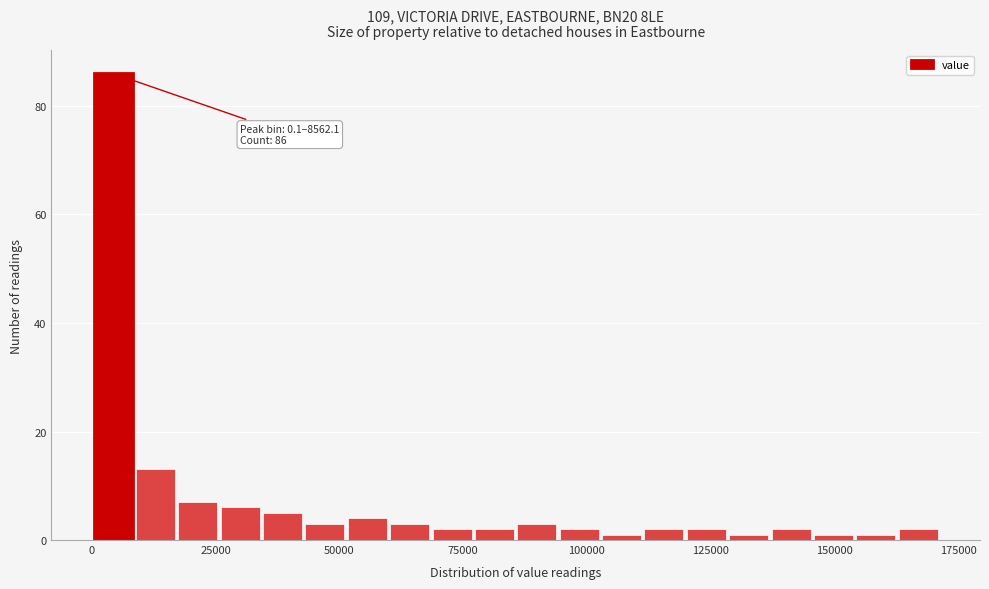

Around what value on the x-axis is the tallest bar? Give the approximate position of its centre, as read against the axis.

5000